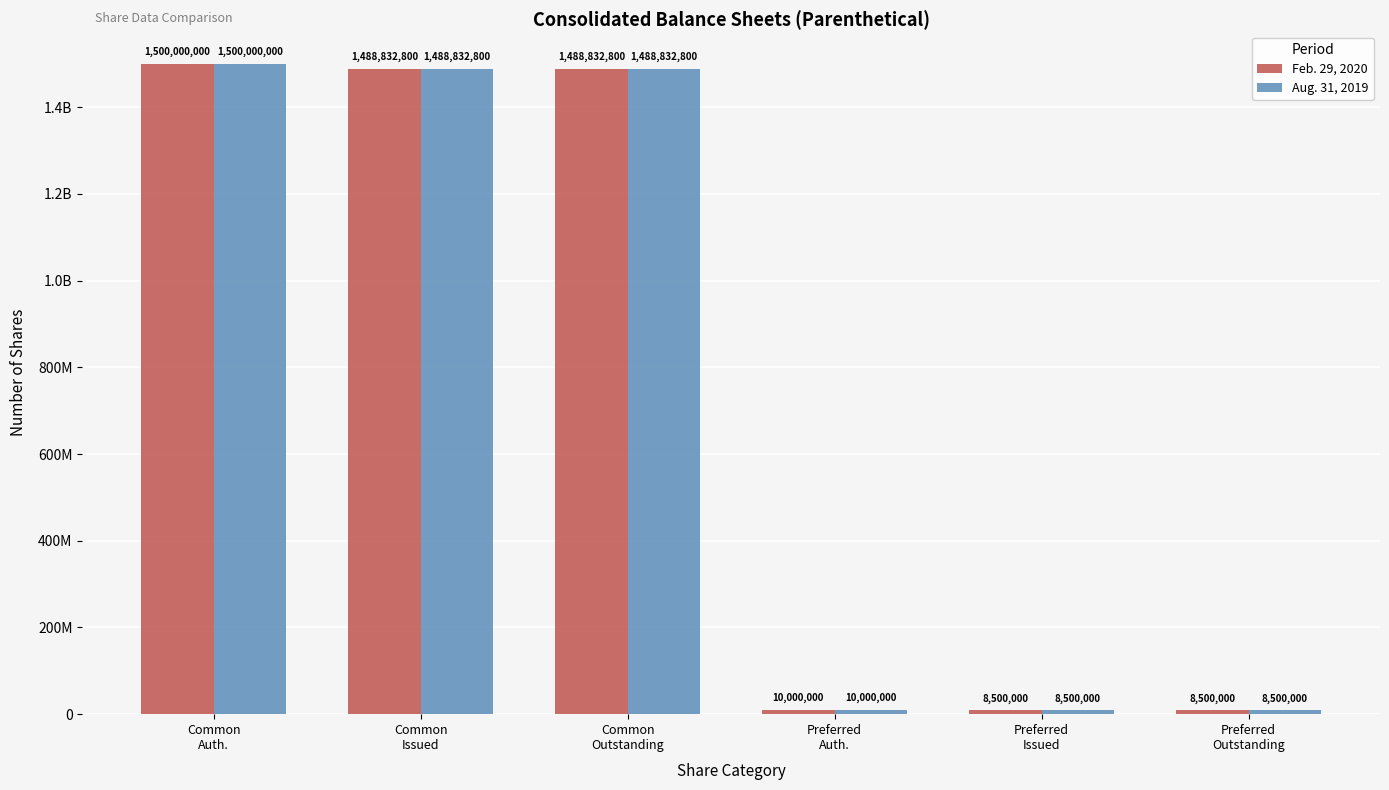

Reading left to right, transcribe all the data shown in this chart.

Feb. 29, 2020: 1500000000	1488832800	1488832800	10000000	8500000	8500000
Aug. 31, 2019: 1500000000	1488832800	1488832800	10000000	8500000	8500000